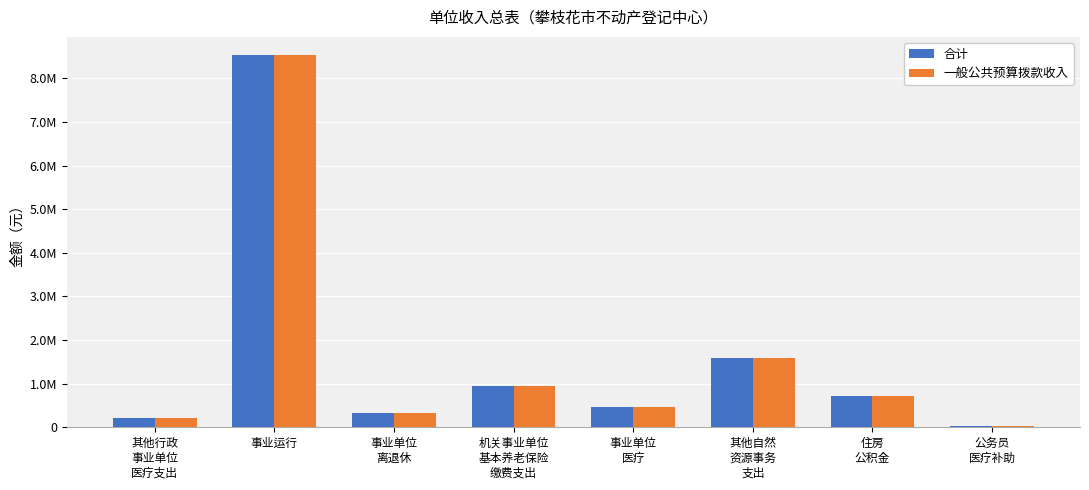

What are all the series names shown in the legend?

合计, 一般公共预算拨款收入